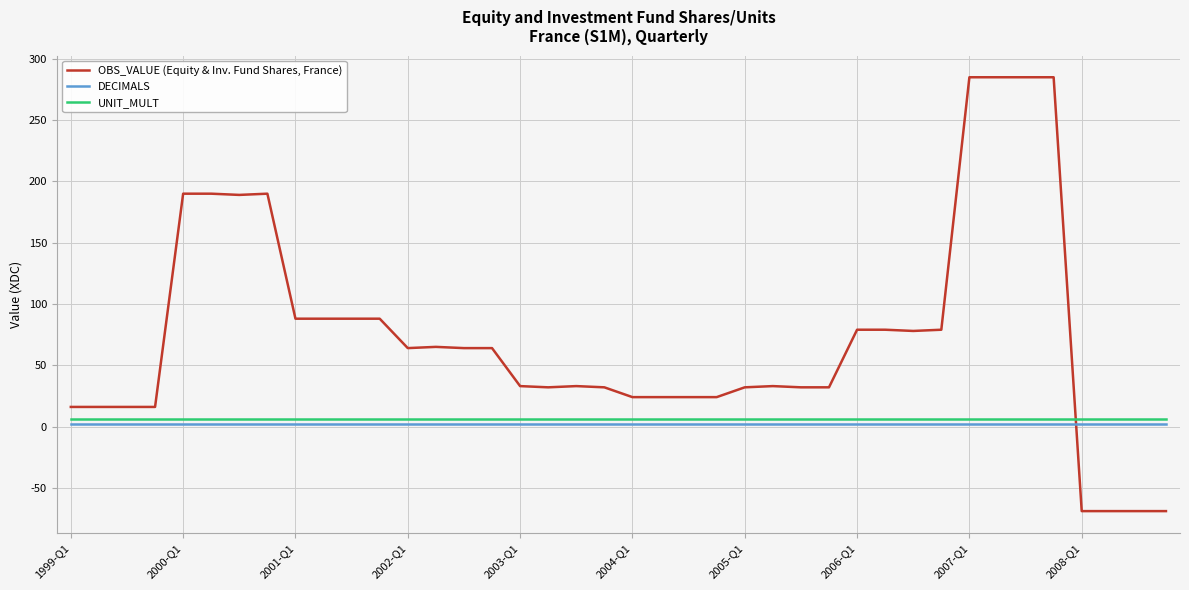

Which series has the widest spread of values?

OBS_VALUE (Equity & Inv. Fund Shares, France)